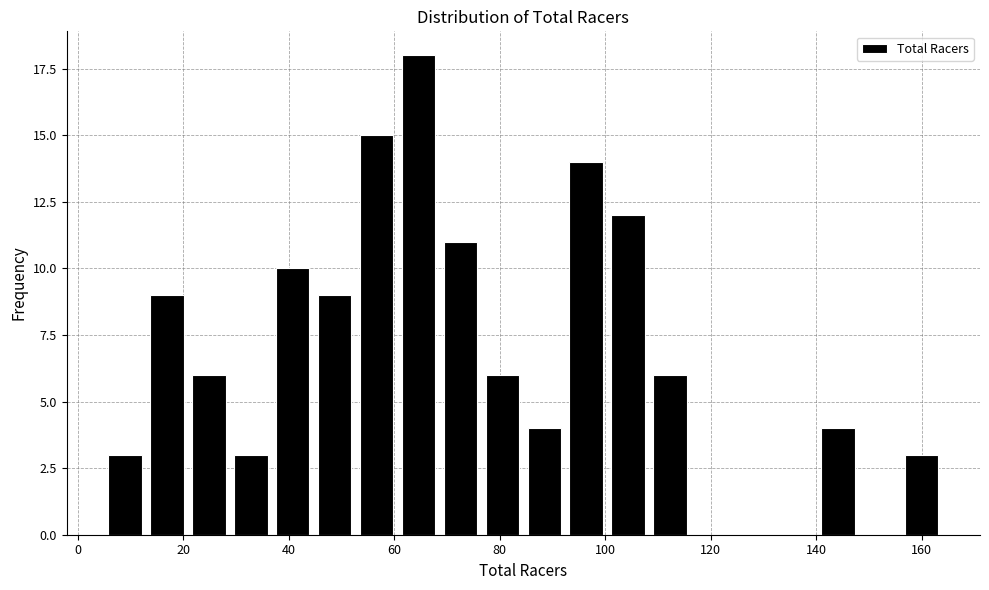

Around what value on the x-axis is the tallest bar? Give the approximate position of its centre, as read against the axis.

64